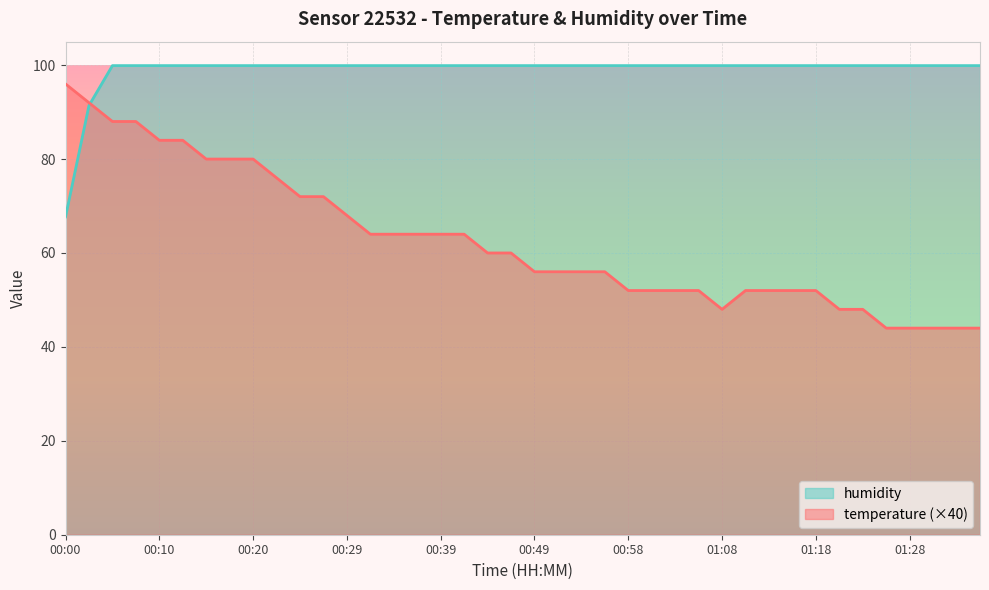

Is it true that temperature equals 83.7 at 00:58?

False